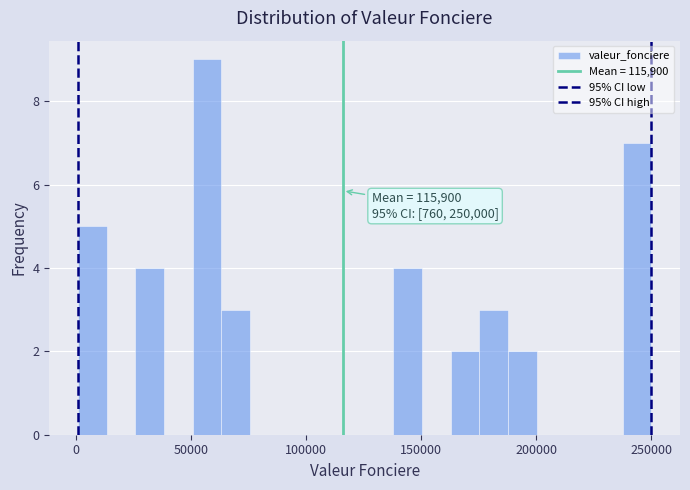

Read against the x-axis, roughly where is the centre of the tallest bar?

55000